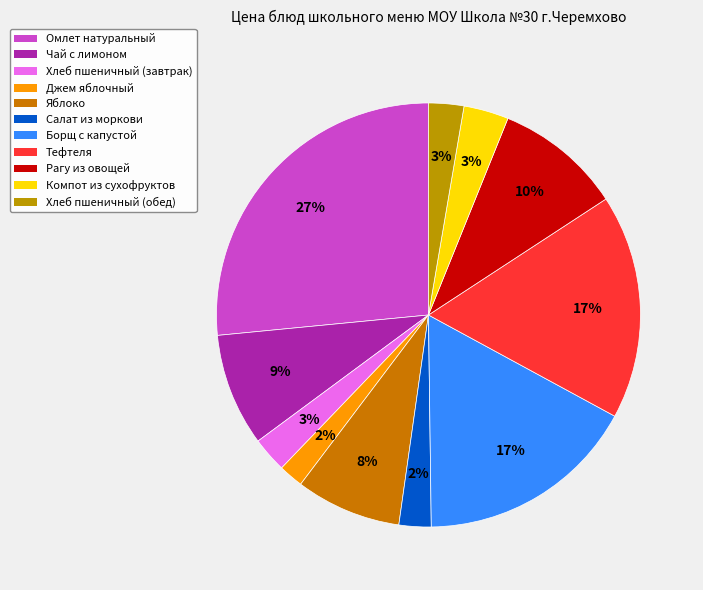

How many segments does this pie chart have?

11